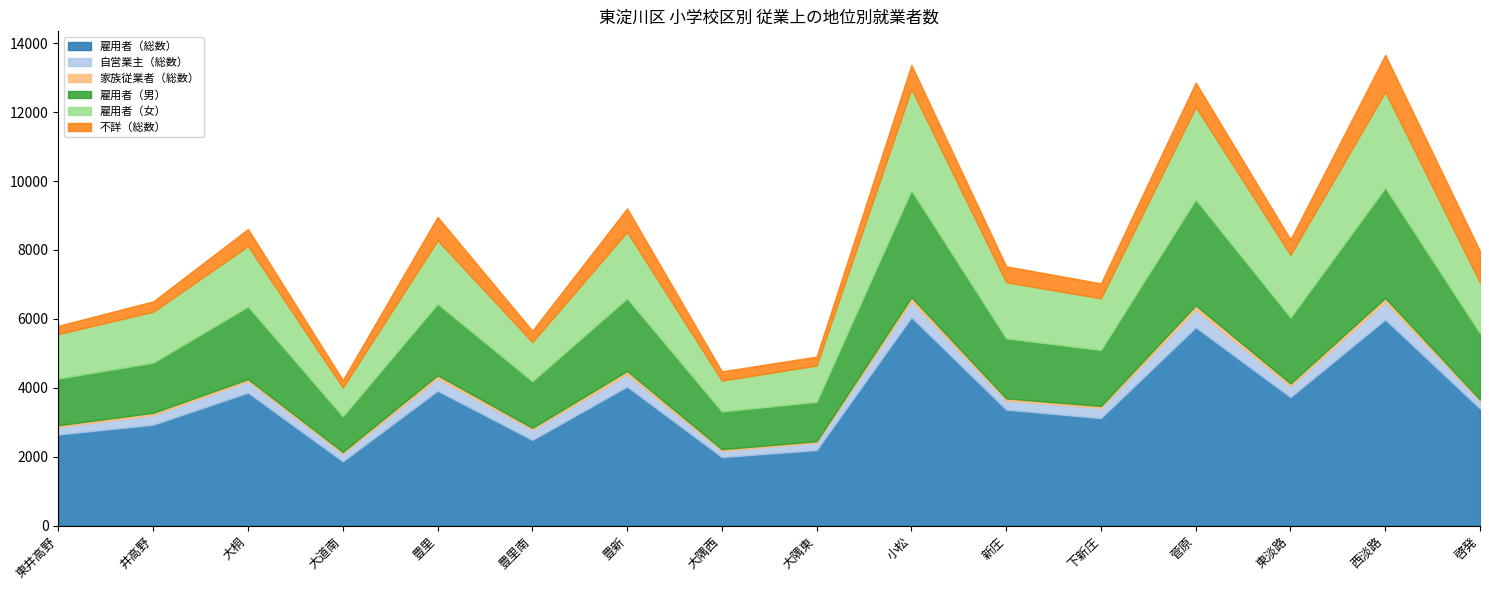

In 自営業主（総数）, how many points are higher than both neighbors (excluding endpoints)?

6